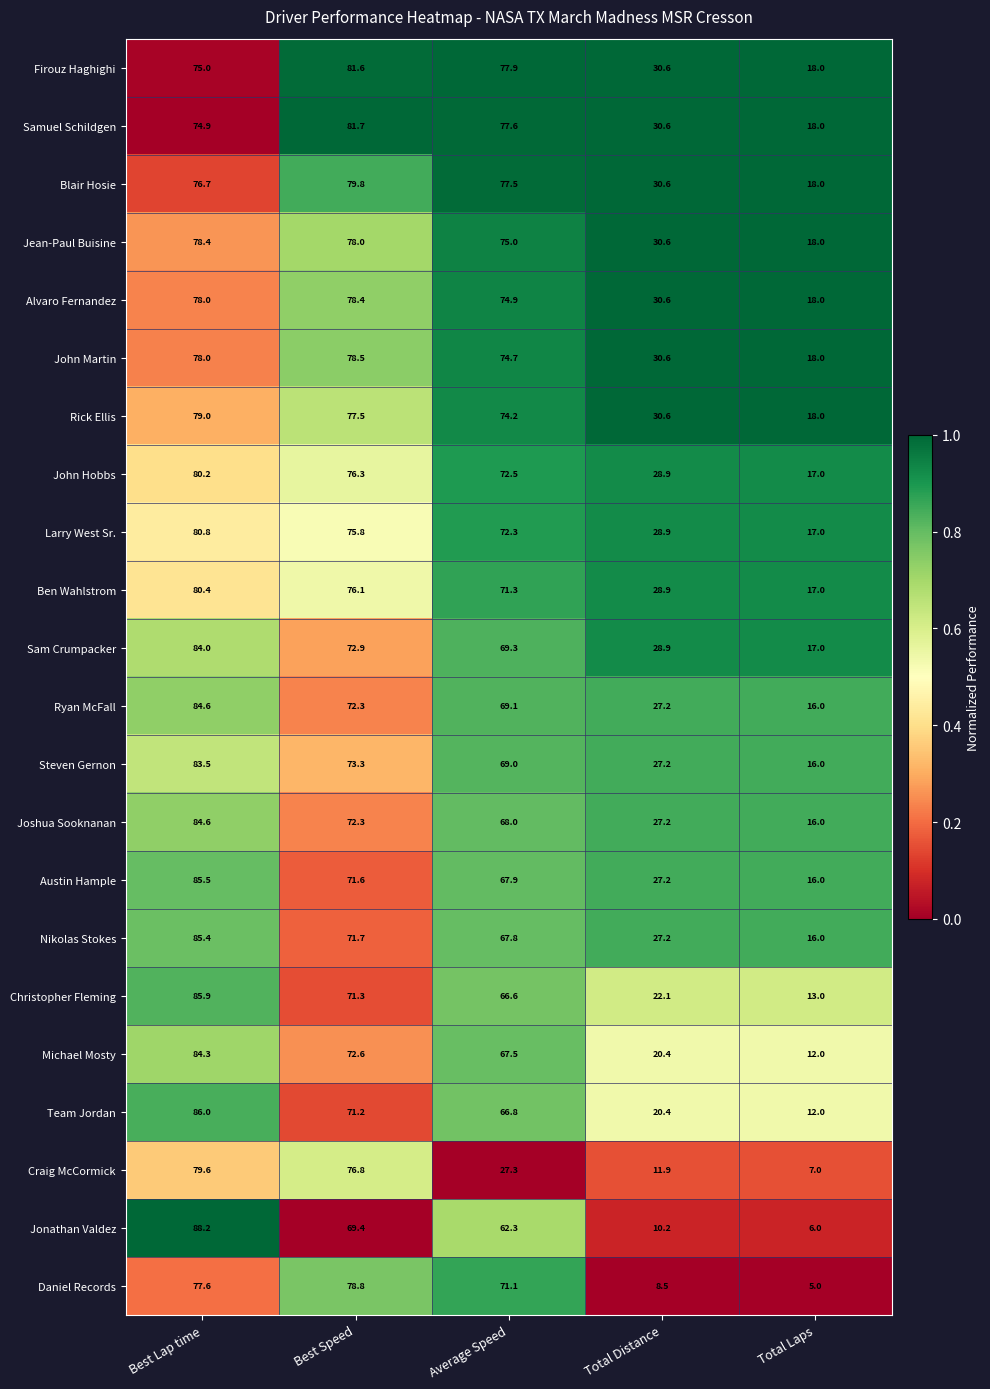

What is the difference between the John Martin values at Best Speed and Total Laps?

60.5